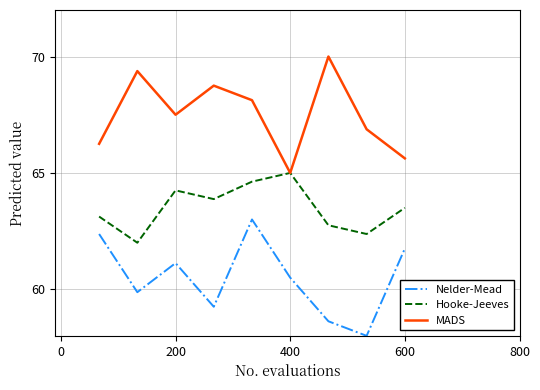

How many distinct data groups are displayed?

3